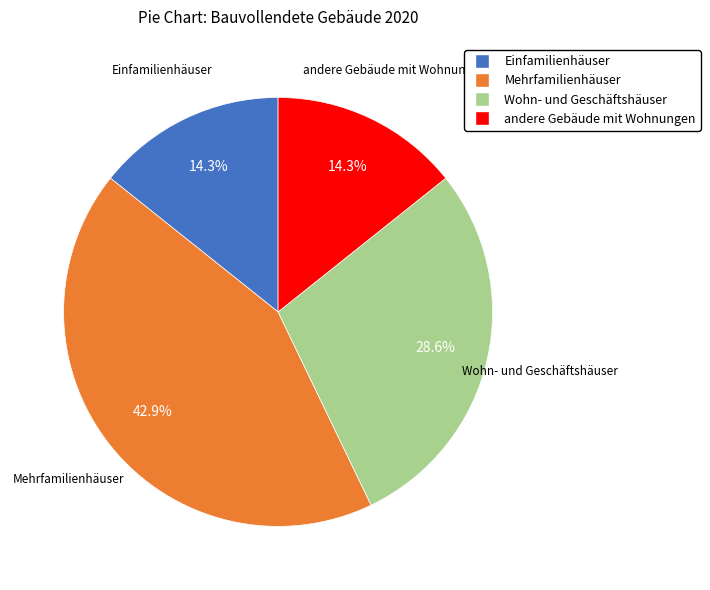

How many segments does this pie chart have?

4